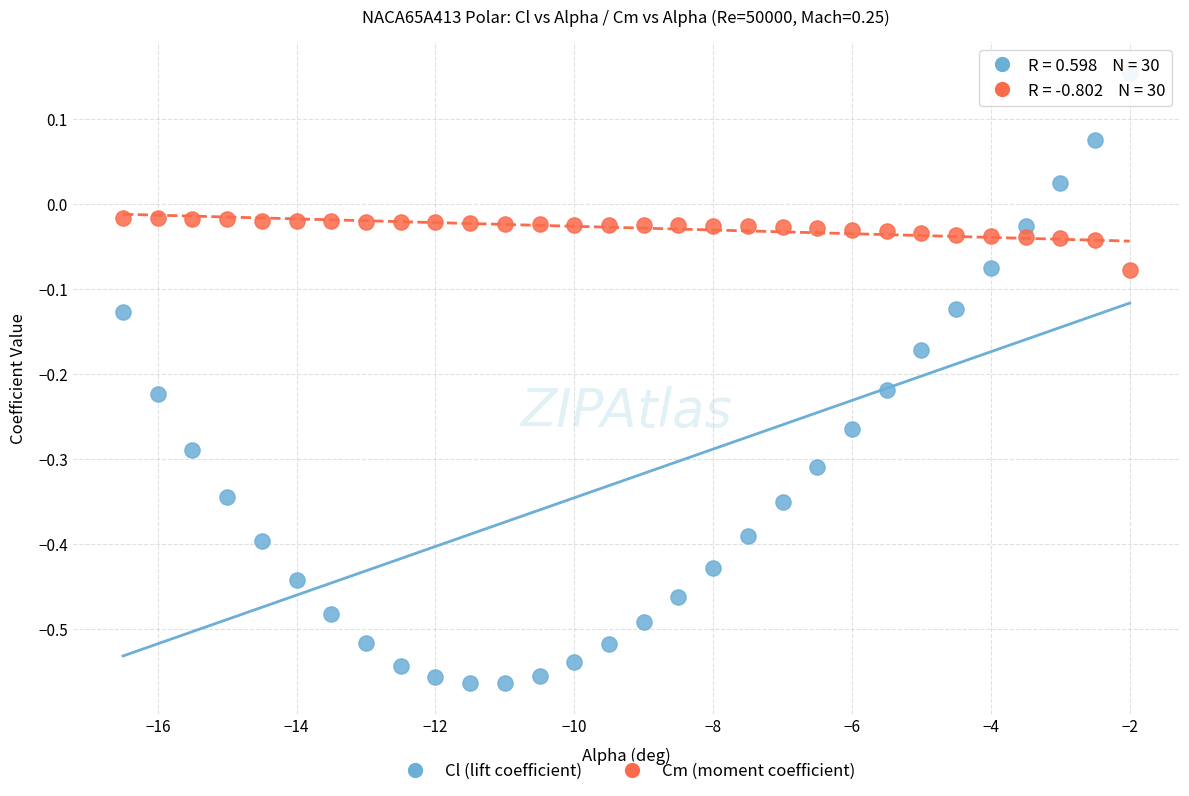

Across all data points, what is the range of Y values (max minus min)?

0.7